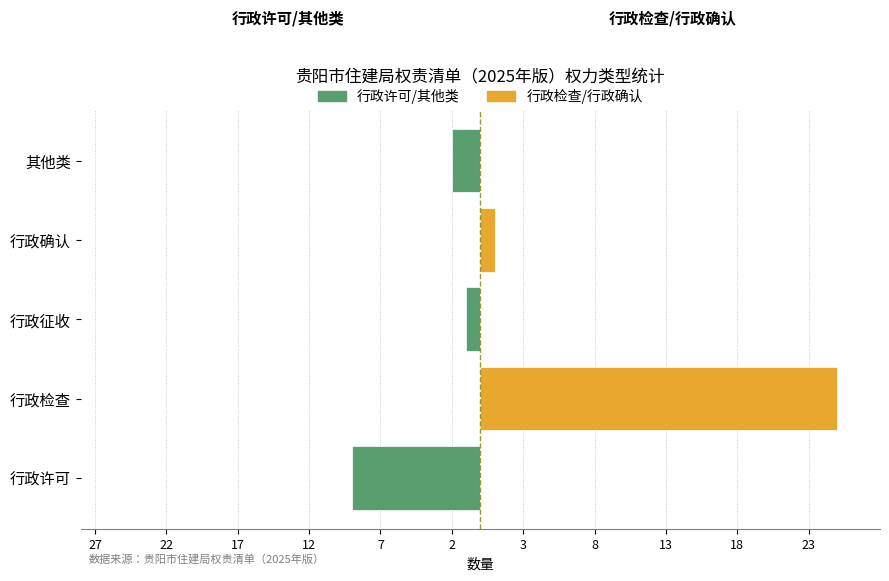

What is the average value of the 行政检查/行政确认 series?

5